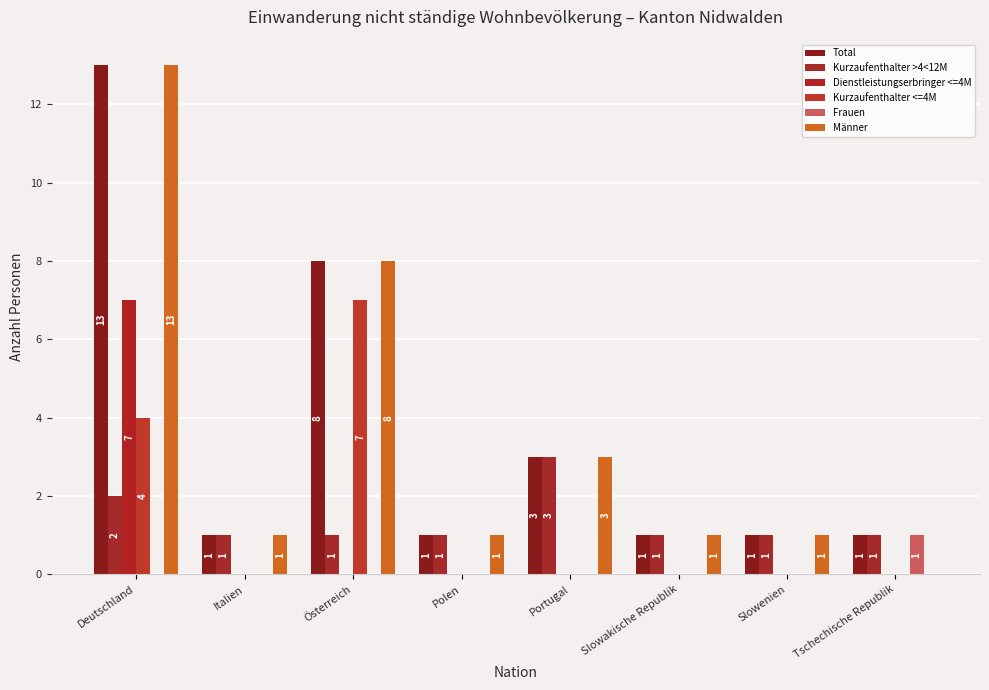

What is the value of the Total bar at the 3rd from the left?

8